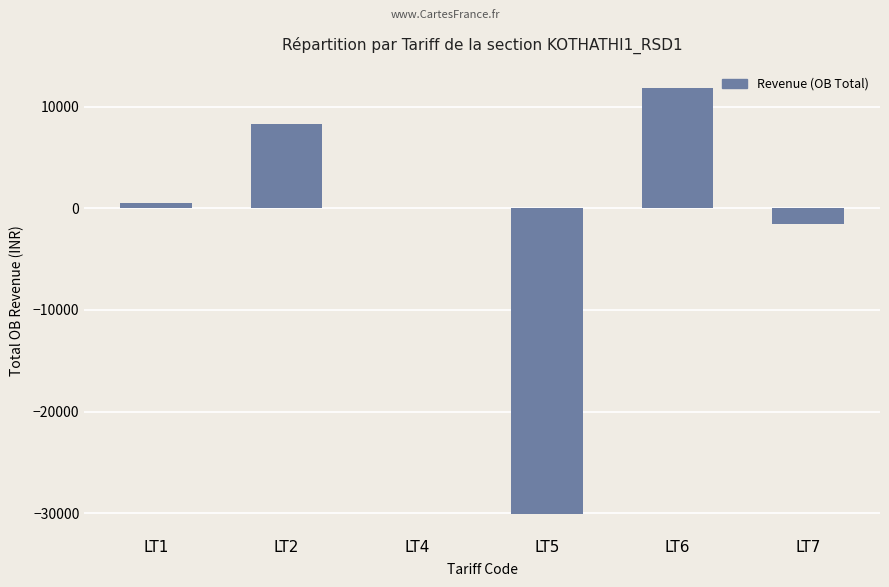

At which category does the chart reach its peak across all series?

LT6